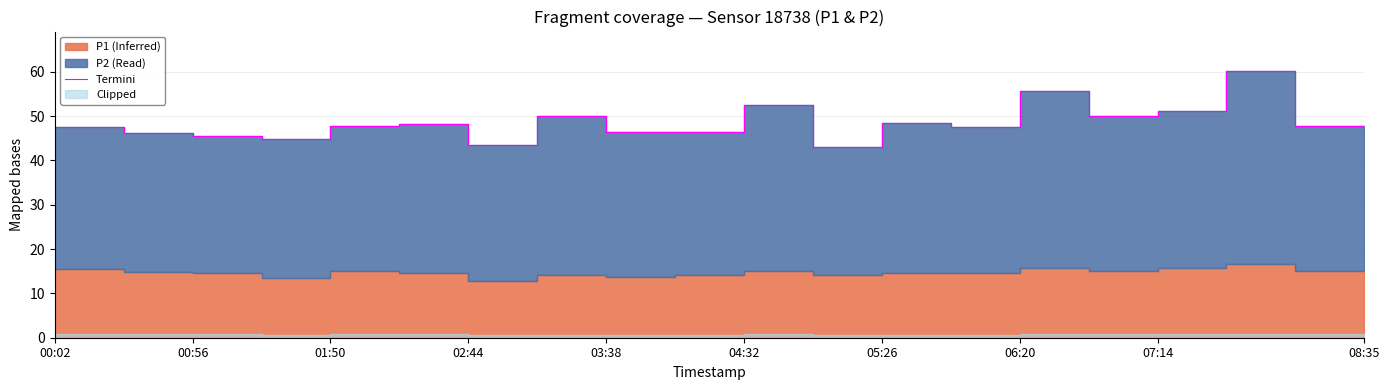

Where does the data first go above 47?

00:02